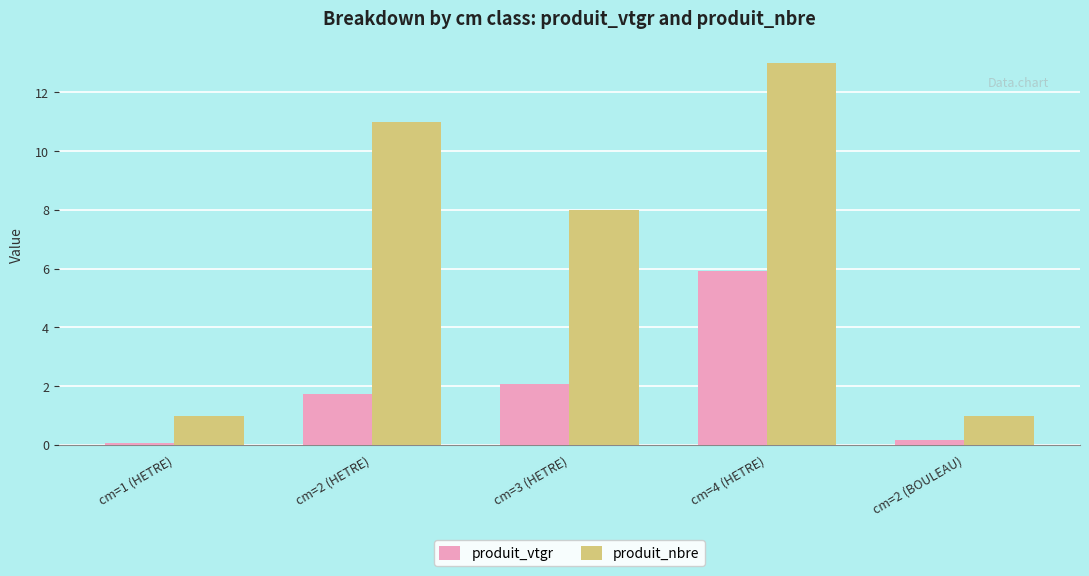

Which series changed the most between cm=1 (HETRE) and cm=4 (HETRE)?

produit_nbre